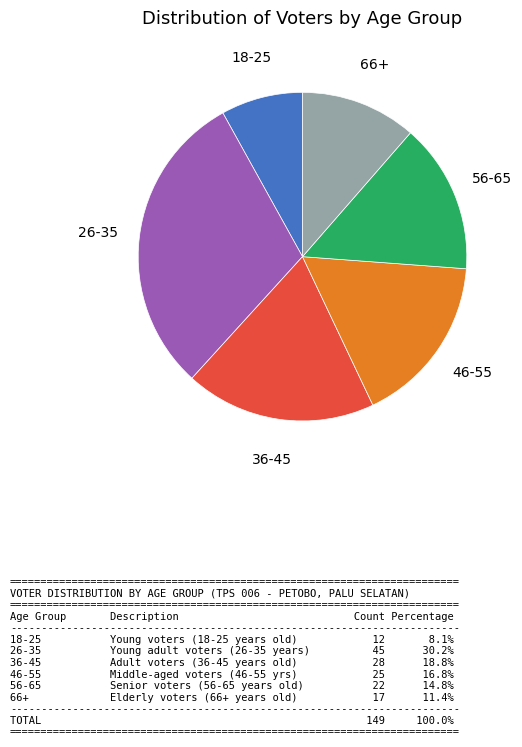

Is there any slice that represents more than half of the pie?

No